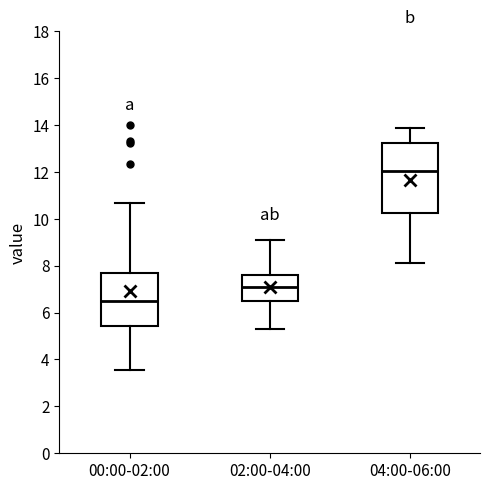

Reading left to right, read every box against the y-axis: the position of its median line, the range the box covers, and the ends of its whiskers. The values are not printed on the chart, so give them approximately, as read against the axis.

00:00-02:00: median 6.6, box 5.4 to 7.8, whiskers 3.6 to 10.6
02:00-04:00: median 7.0, box 6.4 to 7.6, whiskers 5.4 to 9.2
04:00-06:00: median 12.0, box 10.2 to 13.2, whiskers 8.2 to 13.8